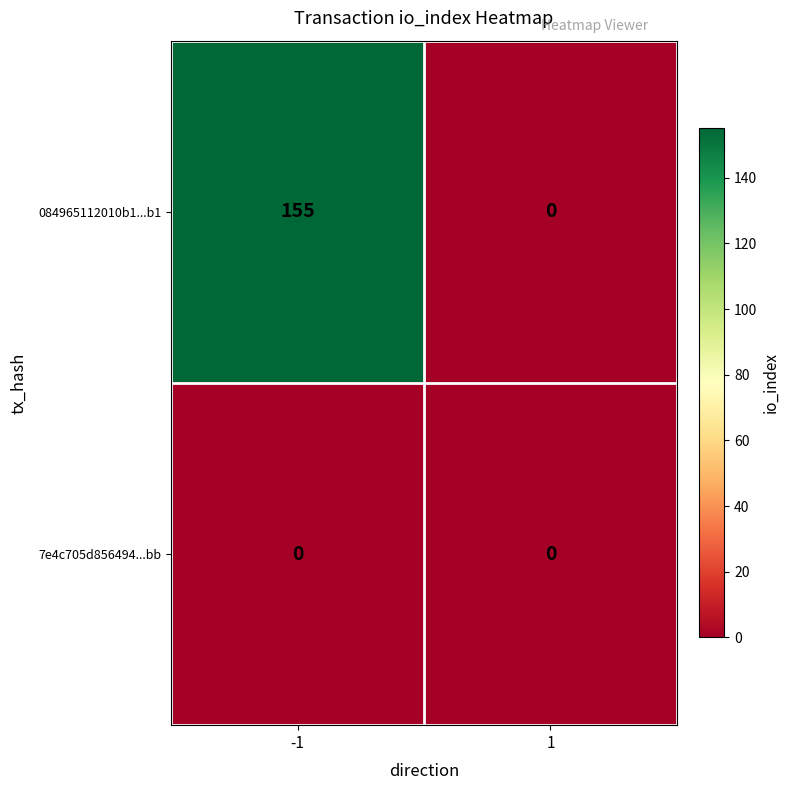

Rank the series by their maximum value, from highest to lowest.

084965112010b1...b1, 7e4c705d856494...bb